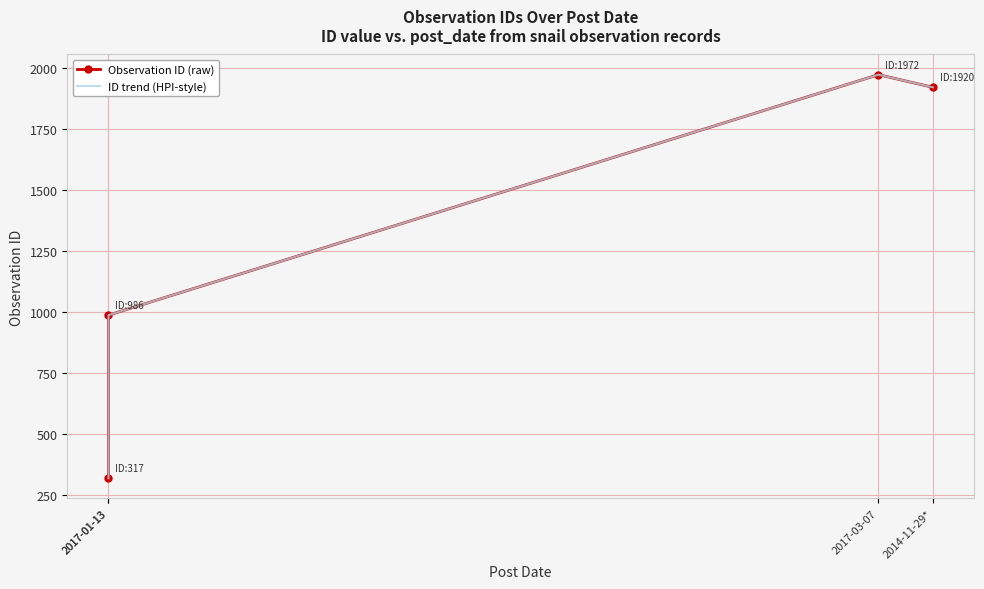

How many values in the ID trend (HPI-style) series are below 1920?

2